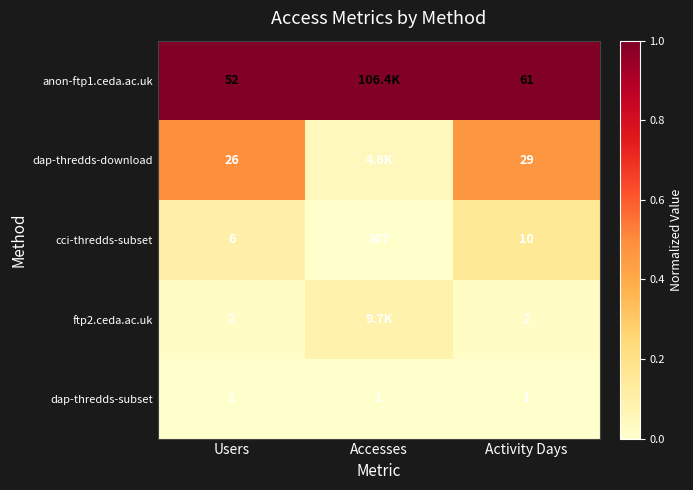

Rank the categories by cci-thredds-subset value from lowest to highest.

Users, Activity Days, Accesses